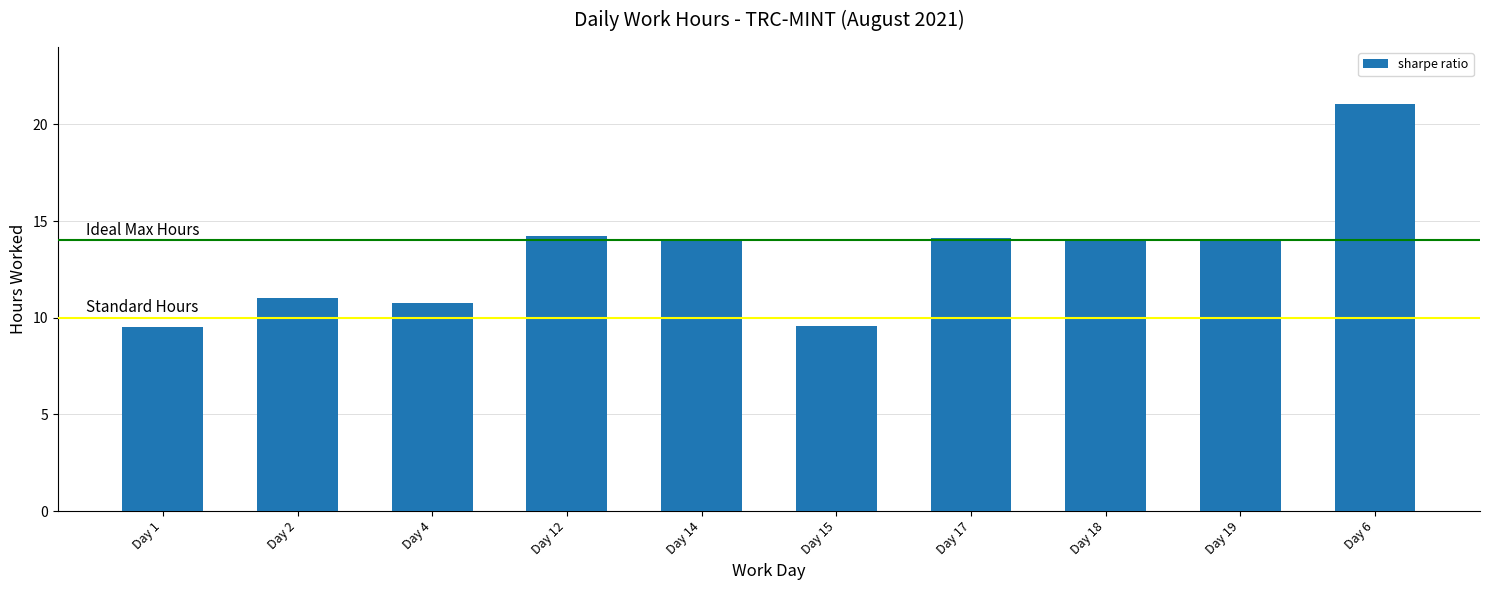

What is the average value?

13.2